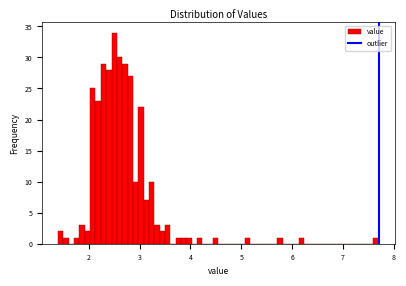

Around what value on the x-axis is the tallest bar? Give the approximate position of its centre, as read against the axis.

2.5